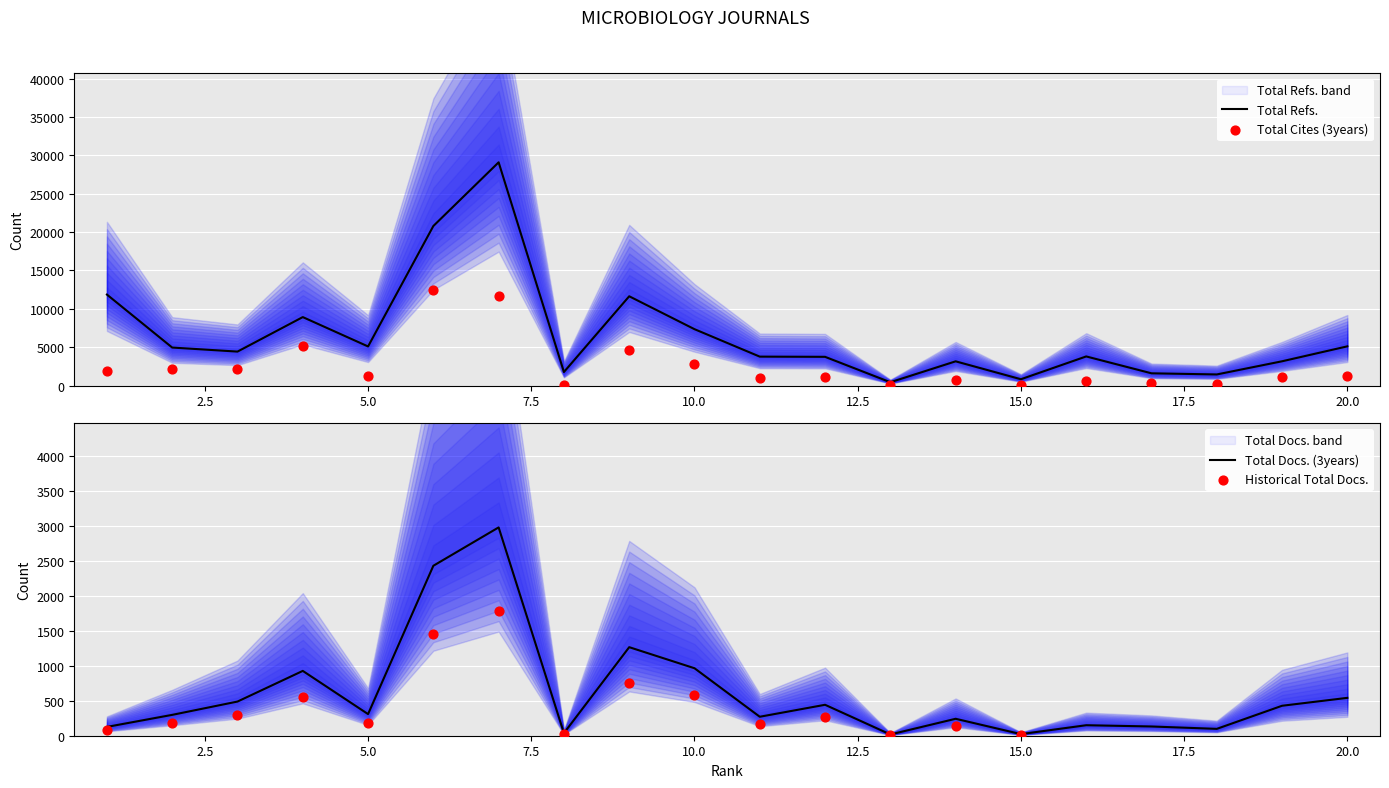

Which series has the largest total across all categories?

Total Refs.